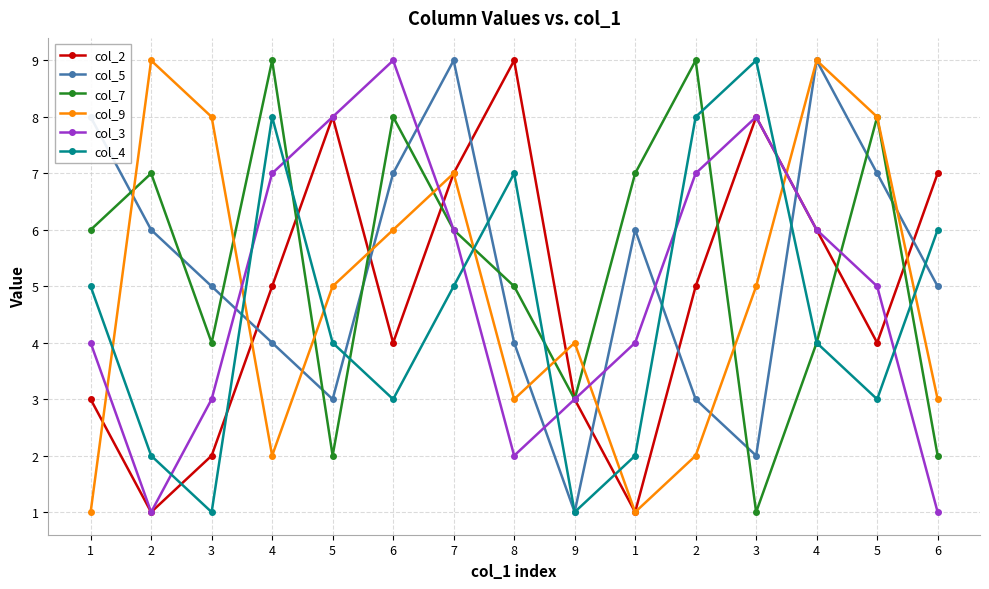

Does the chart have visible grid lines?

Yes